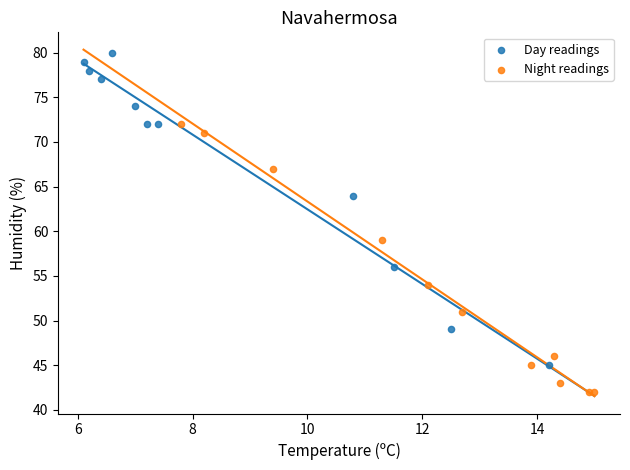

Which series reaches the minimum Y coordinate?

Night readings